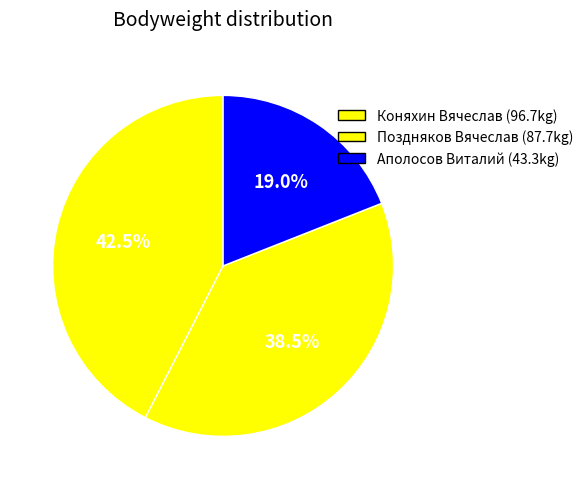

What percentage is the Аполосов Виталий slice, to the nearest percent?

19%